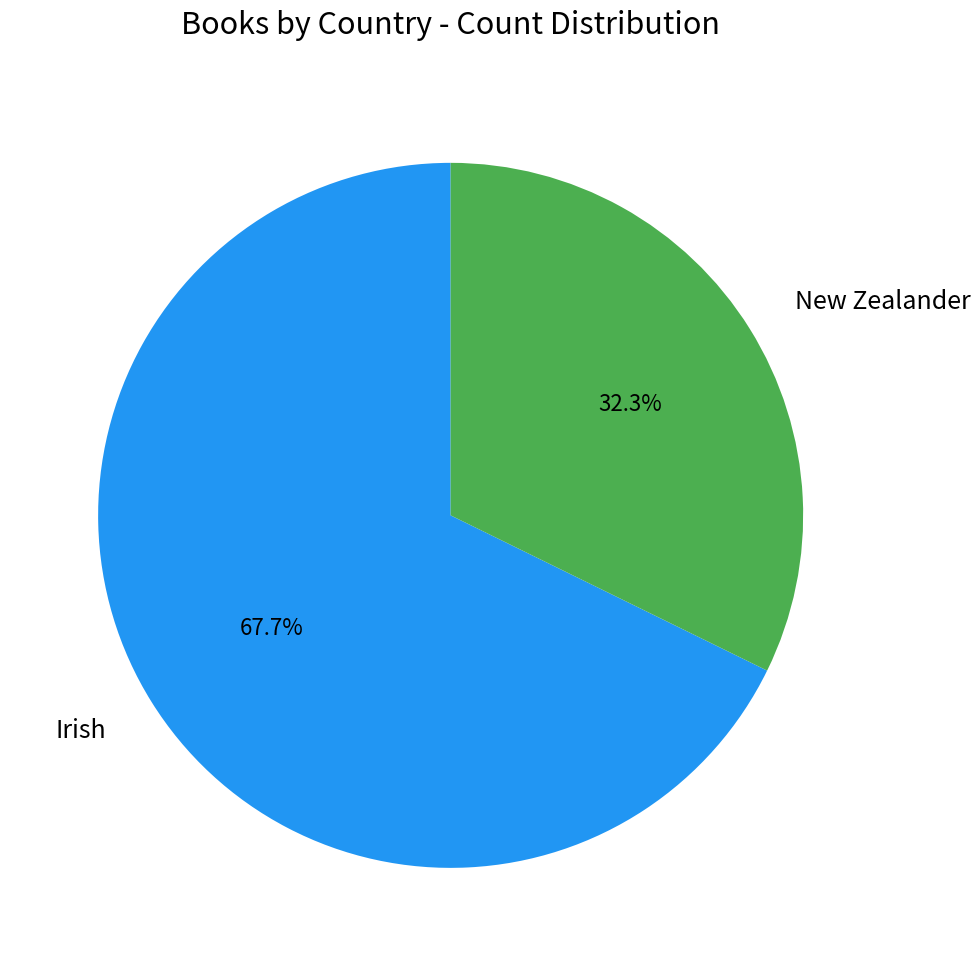

Combined, do New Zealander and Irish account for over 50%?

Yes